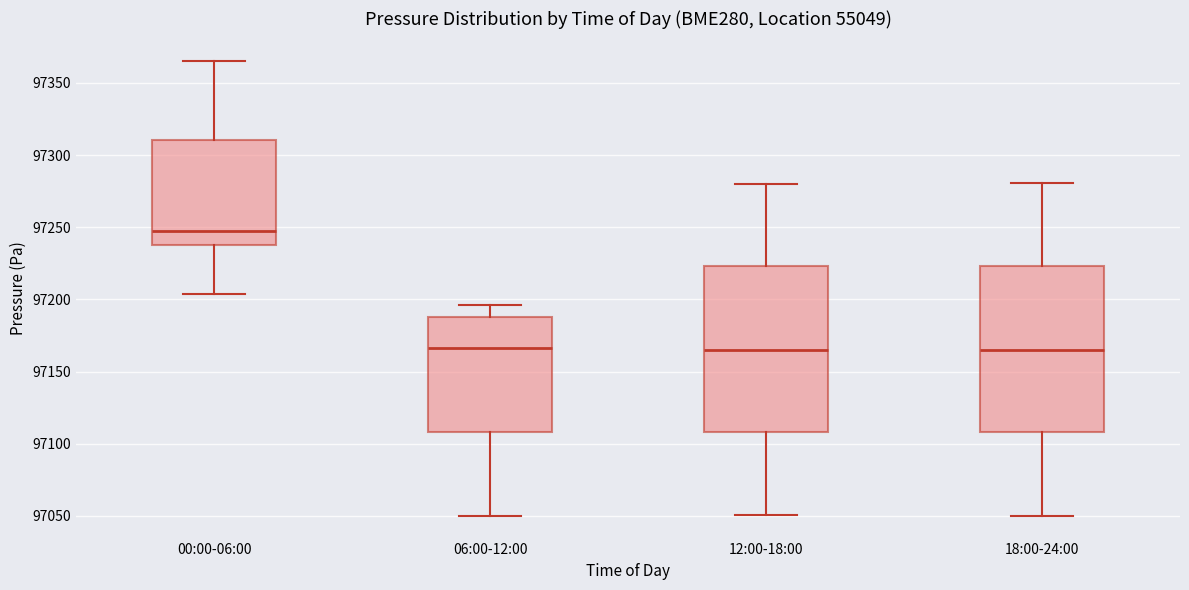

Where is the lower edge of the box for 12:00-18:00 on the y-axis? The values are not printed on the chart, so give them approximately, as read against the axis.

97110